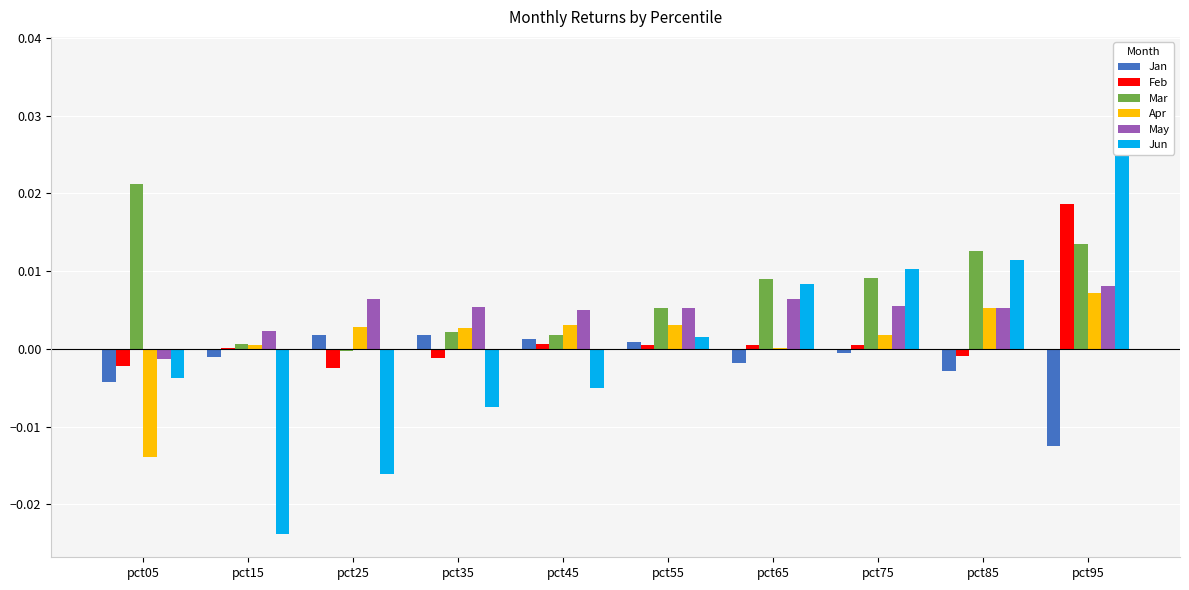

List the labels in order of Apr value, largest first.

pct95, pct85, pct45, pct55, pct25, pct35, pct75, pct15, pct65, pct05